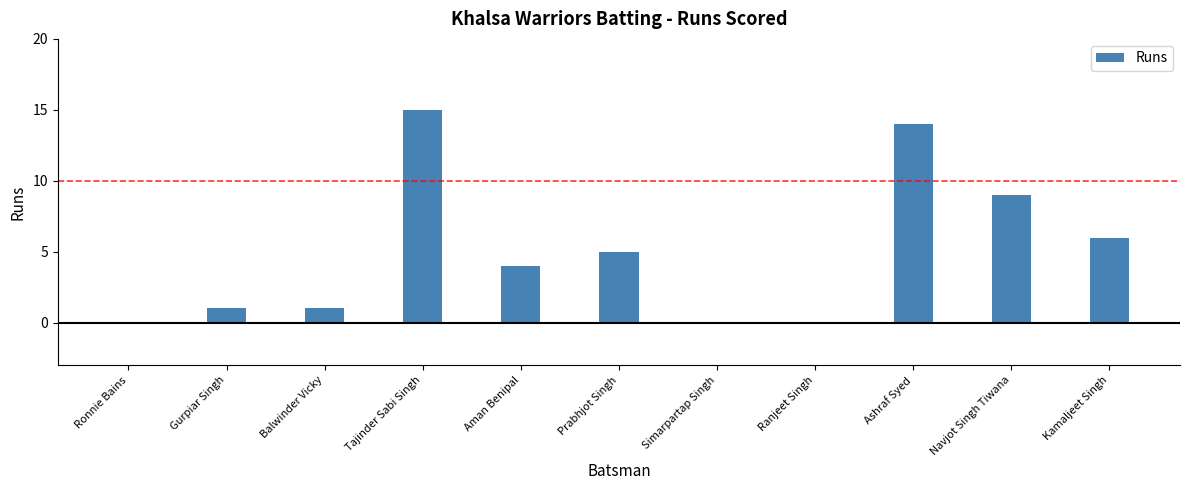

Are the bars grouped side by side (vs. stacked)?

No